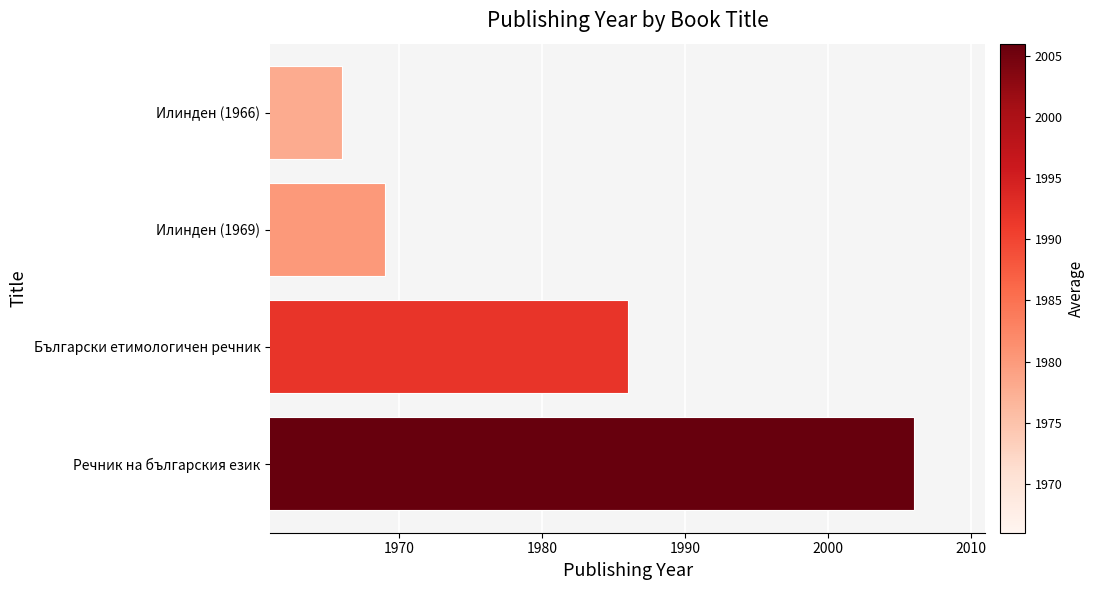

What value does the data have at Речник на българския език, to the nearest 5?

2005